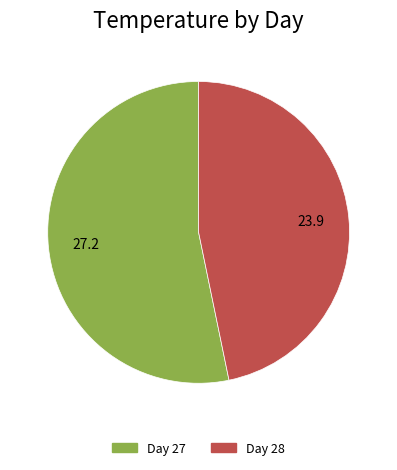

Rank the categories by value from lowest to highest.

Day 28, Day 27